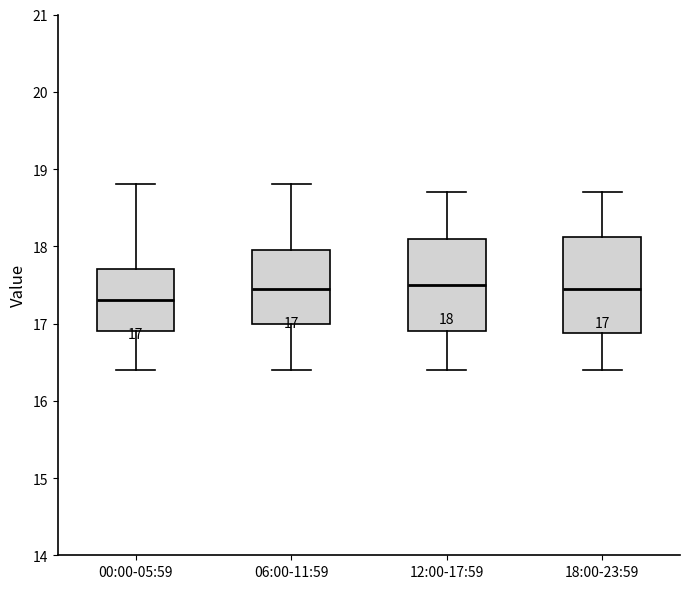

Which box's median line is the lowest?

00:00-05:59